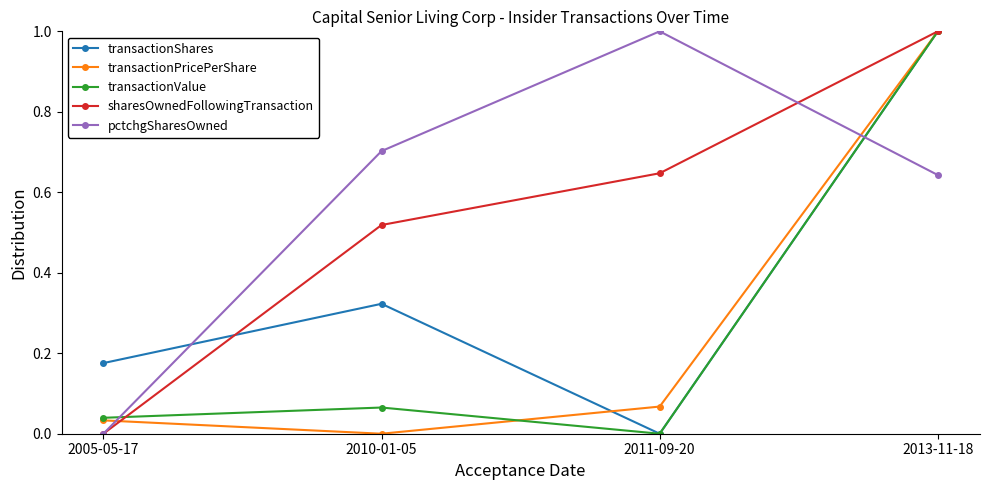

In pctchgSharesOwned, how many points are higher than both neighbors (excluding endpoints)?

1